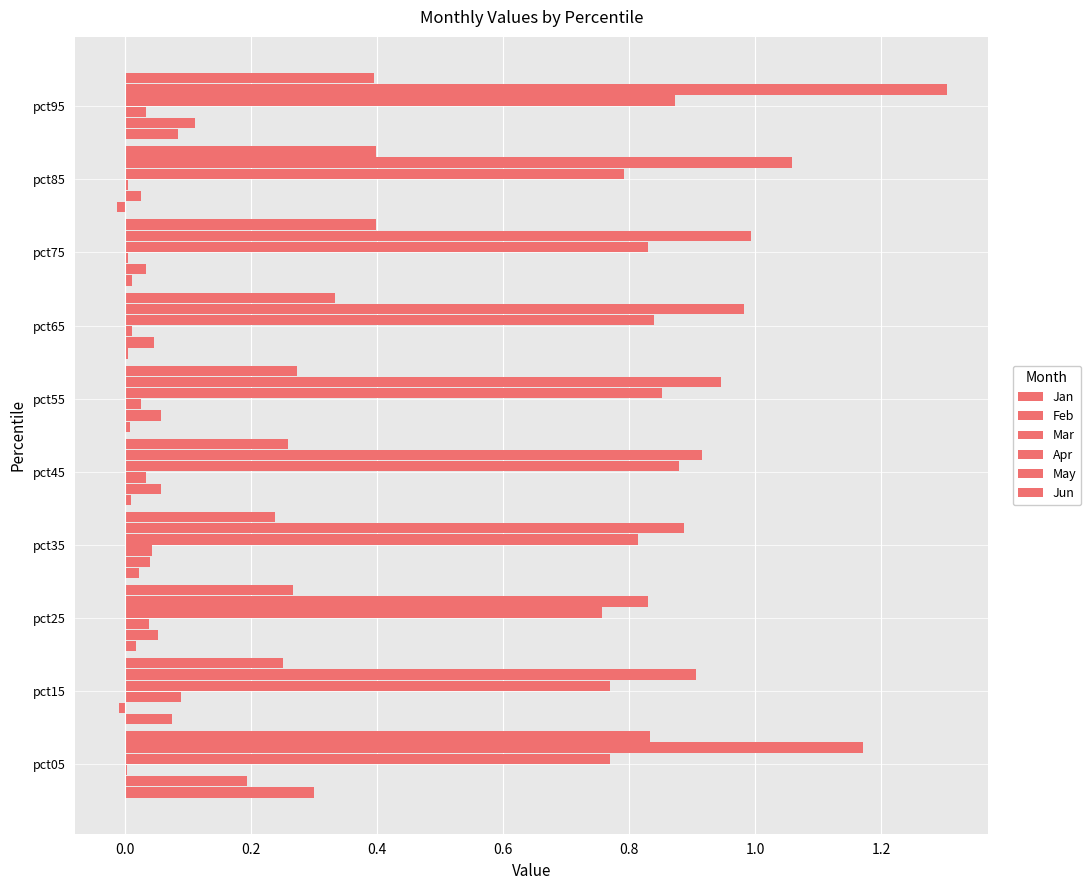

How many data points does each series have?

10